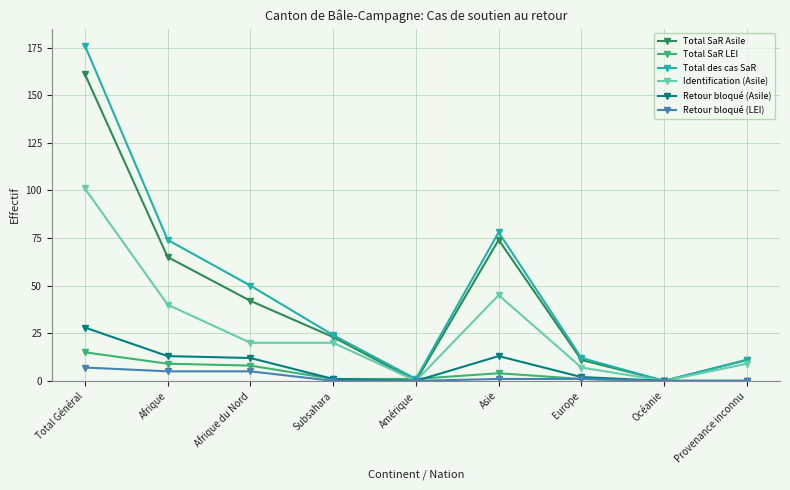

Reading left to right, extract all data points from this chart.

Total SaR Asile: Total Général=161	Afrique=65	Afrique du Nord=42	Subsahara=23	Amérique=0	Asie=74	Europe=11	Océanie=0	Provenance inconnu=11
Total SaR LEI: Total Général=15	Afrique=9	Afrique du Nord=8	Subsahara=1	Amérique=1	Asie=4	Europe=1	Océanie=0	Provenance inconnu=0
Total des cas SaR: Total Général=176	Afrique=74	Afrique du Nord=50	Subsahara=24	Amérique=1	Asie=78	Europe=12	Océanie=0	Provenance inconnu=11
Identification (Asile): Total Général=101	Afrique=40	Afrique du Nord=20	Subsahara=20	Amérique=0	Asie=45	Europe=7	Océanie=0	Provenance inconnu=9
Retour bloqué (Asile): Total Général=28	Afrique=13	Afrique du Nord=12	Subsahara=1	Amérique=0	Asie=13	Europe=2	Océanie=0	Provenance inconnu=0
Retour bloqué (LEI): Total Général=7	Afrique=5	Afrique du Nord=5	Subsahara=0	Amérique=0	Asie=1	Europe=1	Océanie=0	Provenance inconnu=0